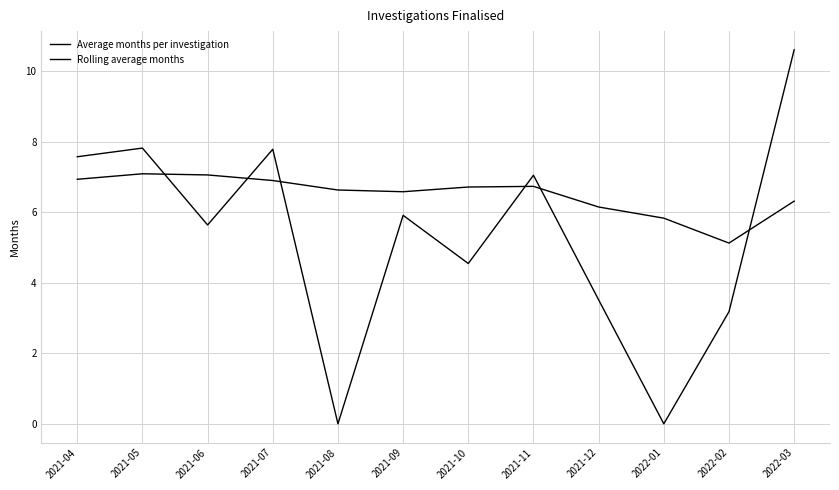

Which series has the largest total across all categories?

Rolling average months